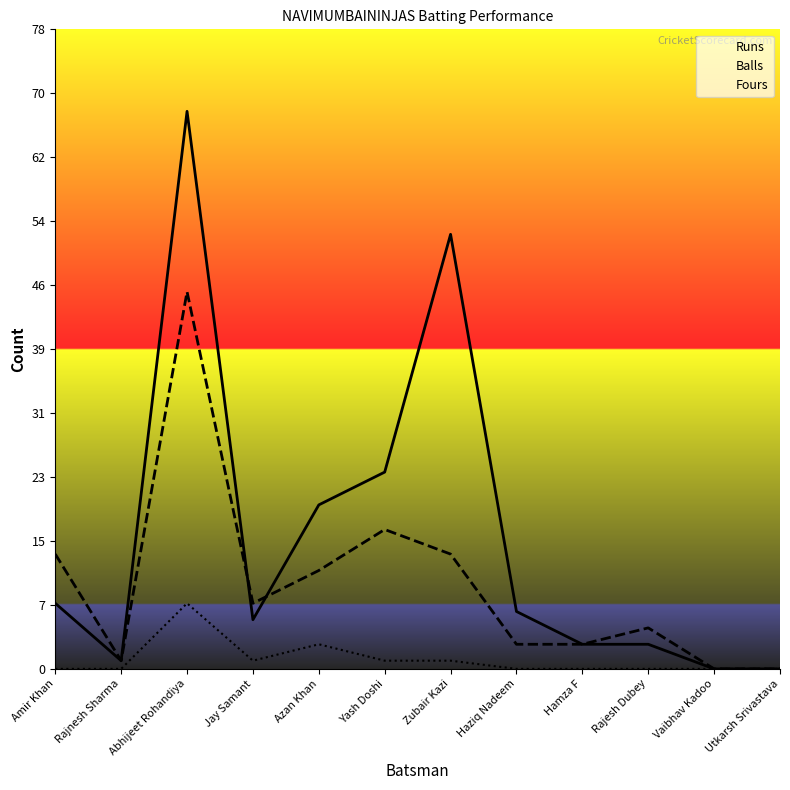

Which category has the lowest value in the Fours series?

Amir Khan